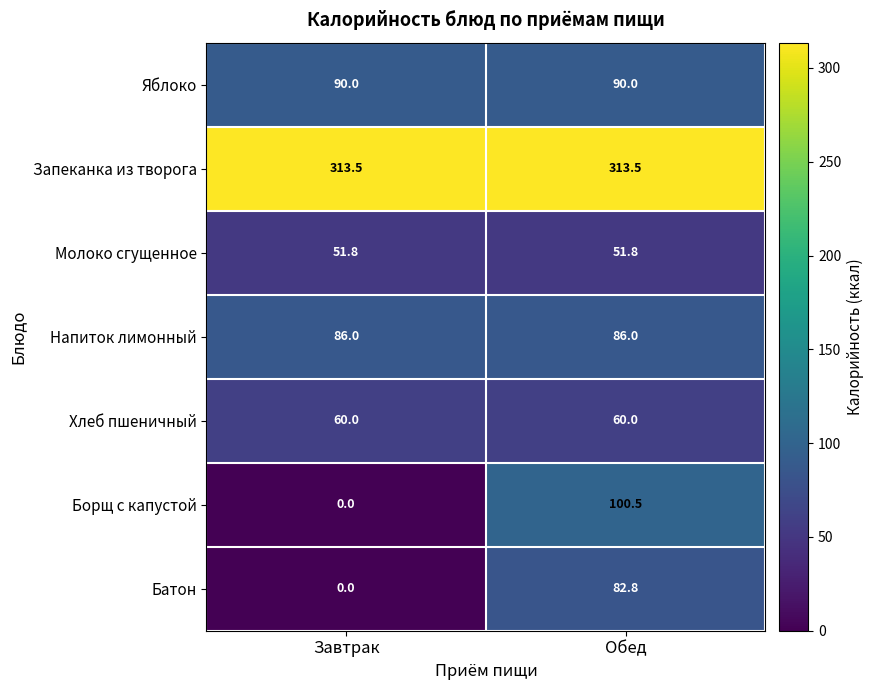

What is the sum of all Молоко сгущенное values?

103.6